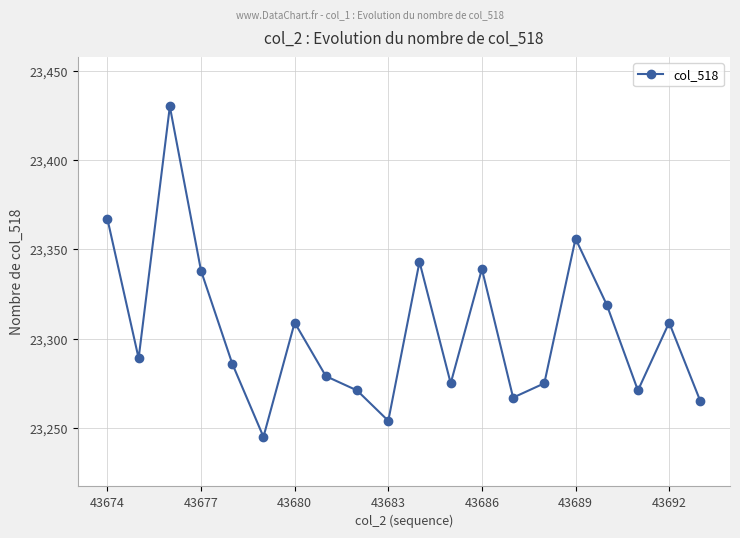

What is the greatest value displayed?

23430